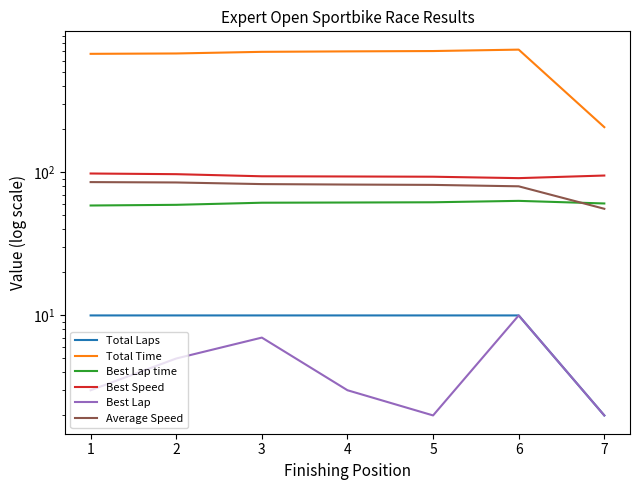

Is the value of Best Lap time at 2 greater than the value of Best Speed at 7?

No